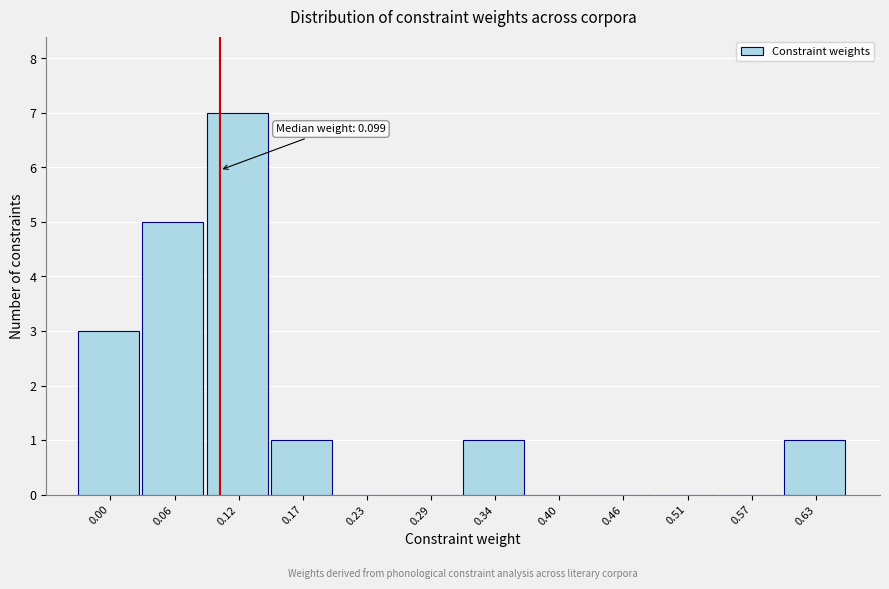

Over which range of the x-axis is the bar tallest?

0.09 to 0.14